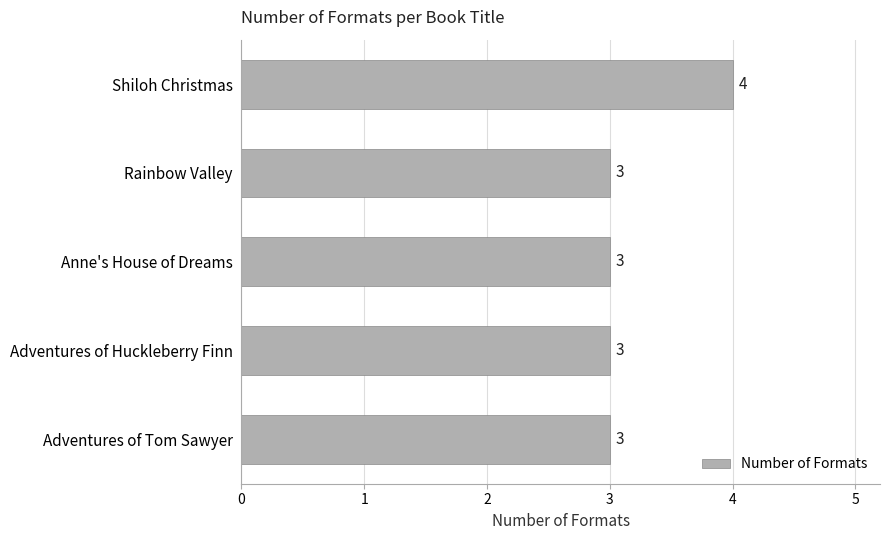

What is the sum of the values at Rainbow Valley and Anne's House of Dreams?

6